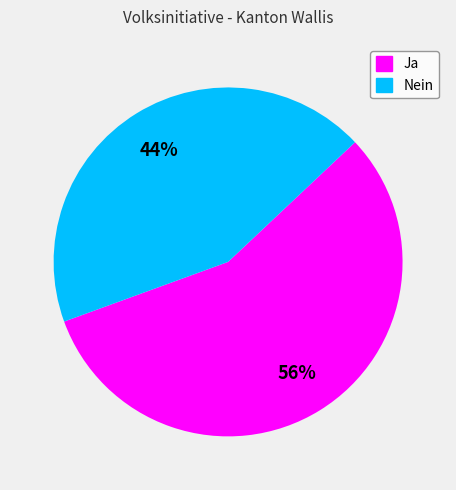

To the nearest percent, what is the combined percentage of Nein and Ja?

100%